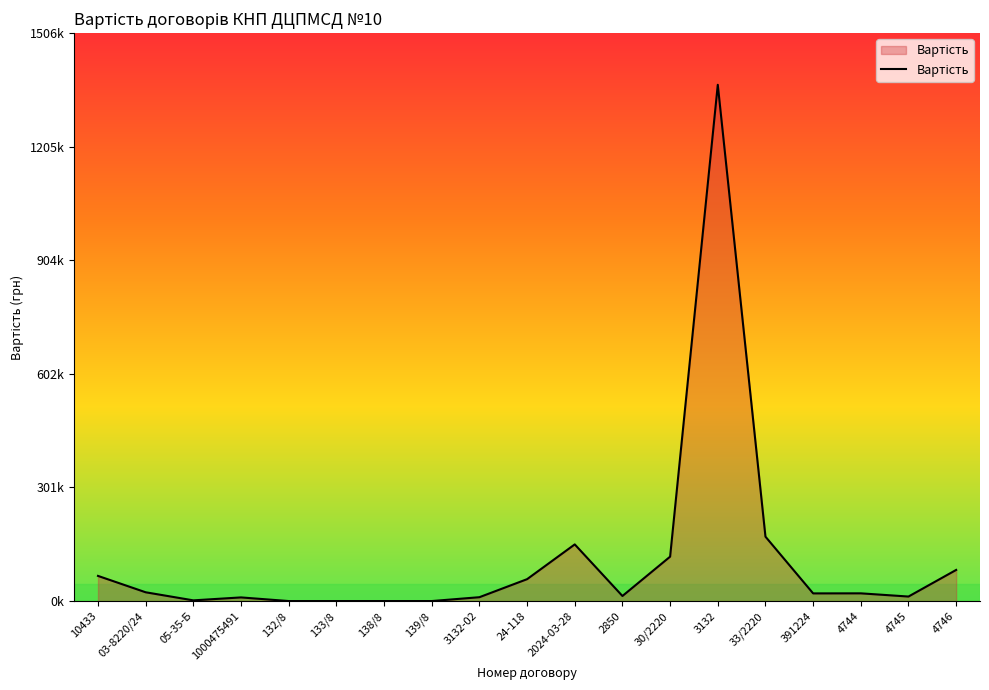

What is the average value?

112035.1